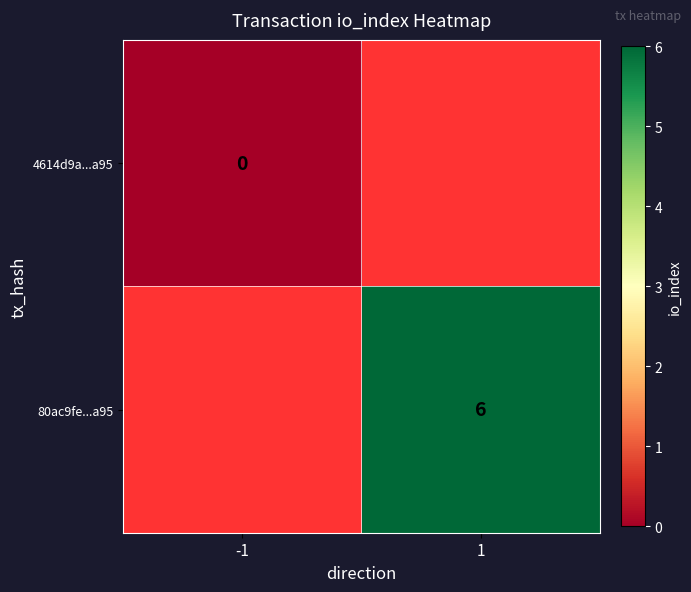

Is it true that 80ac9fe...a95 equals 6 at 1?

True